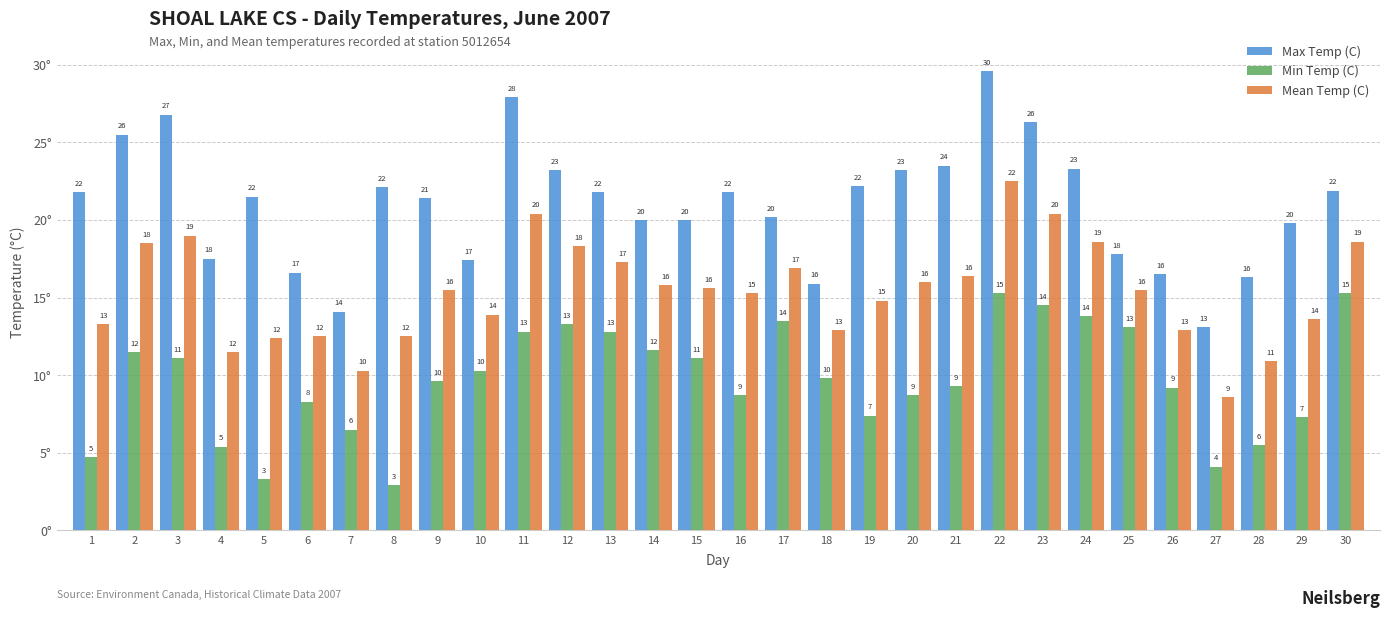

Does the chart contain stacked bars?

No